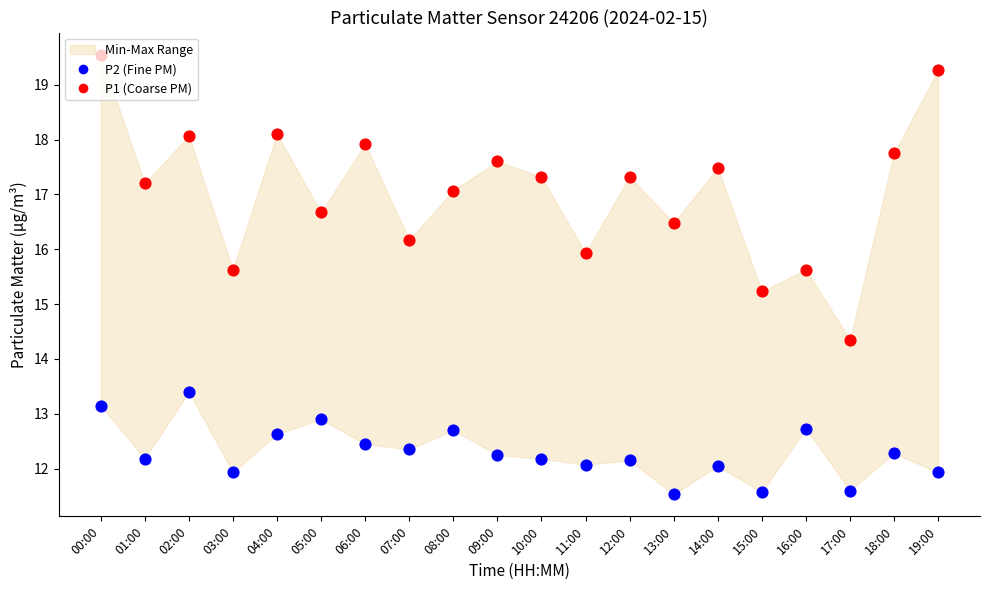

Which series contains the lowest Y value?

P2 (Fine PM)